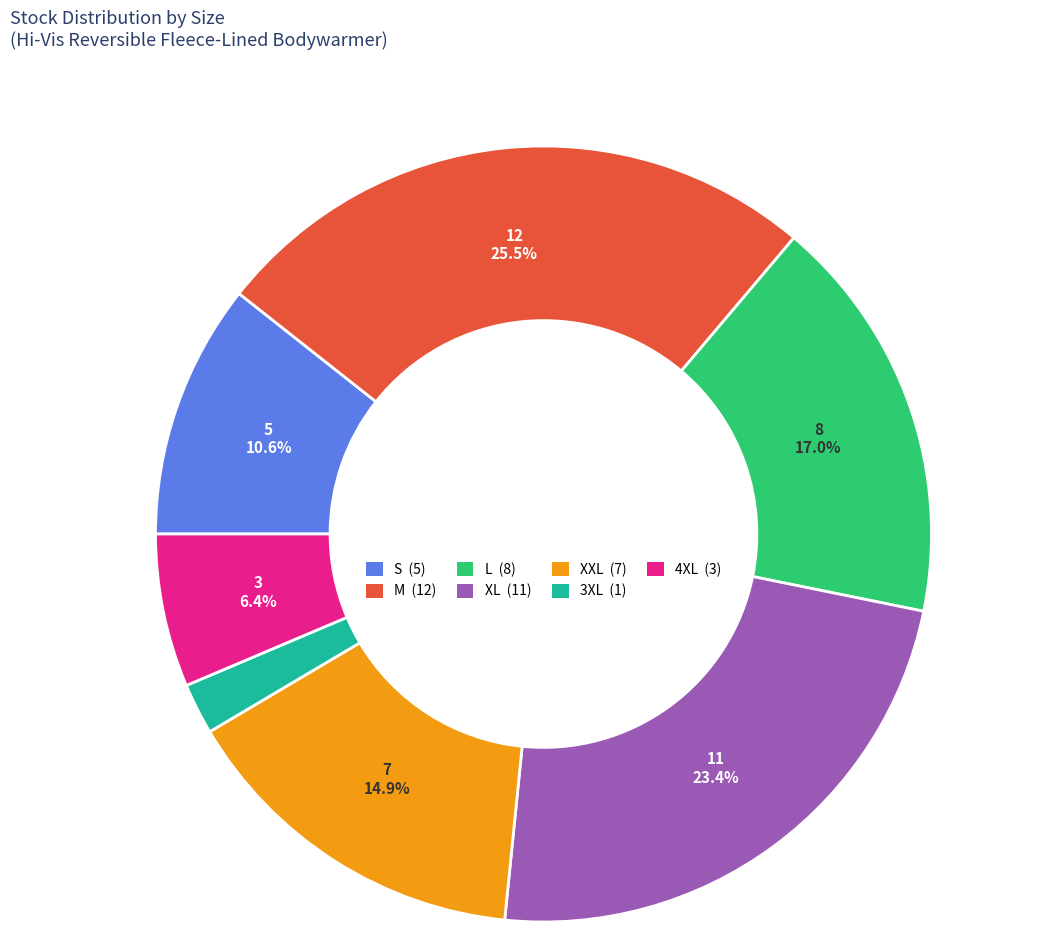

Does L represent more than half of the total?

No